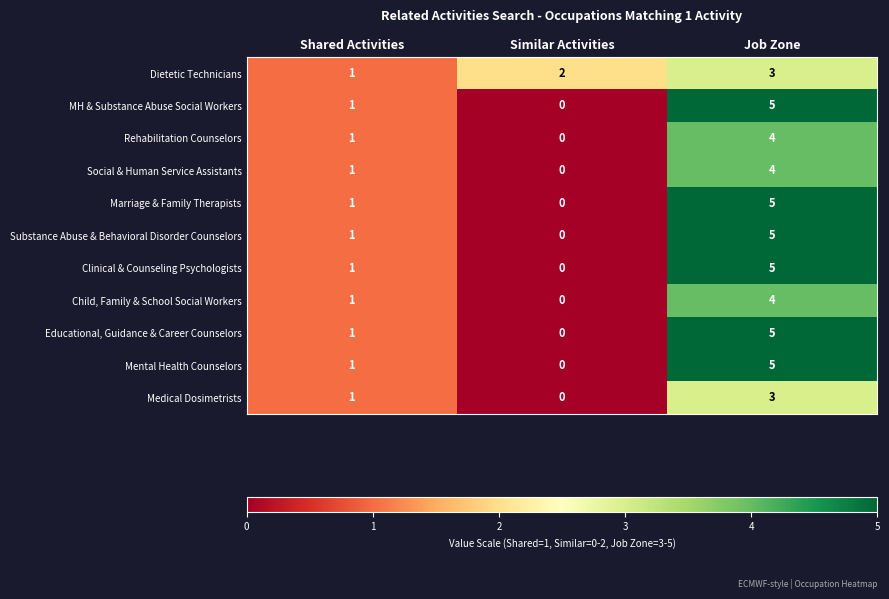

What is the difference between the MH & Substance Abuse Social Workers values at Similar Activities and Job Zone?

5